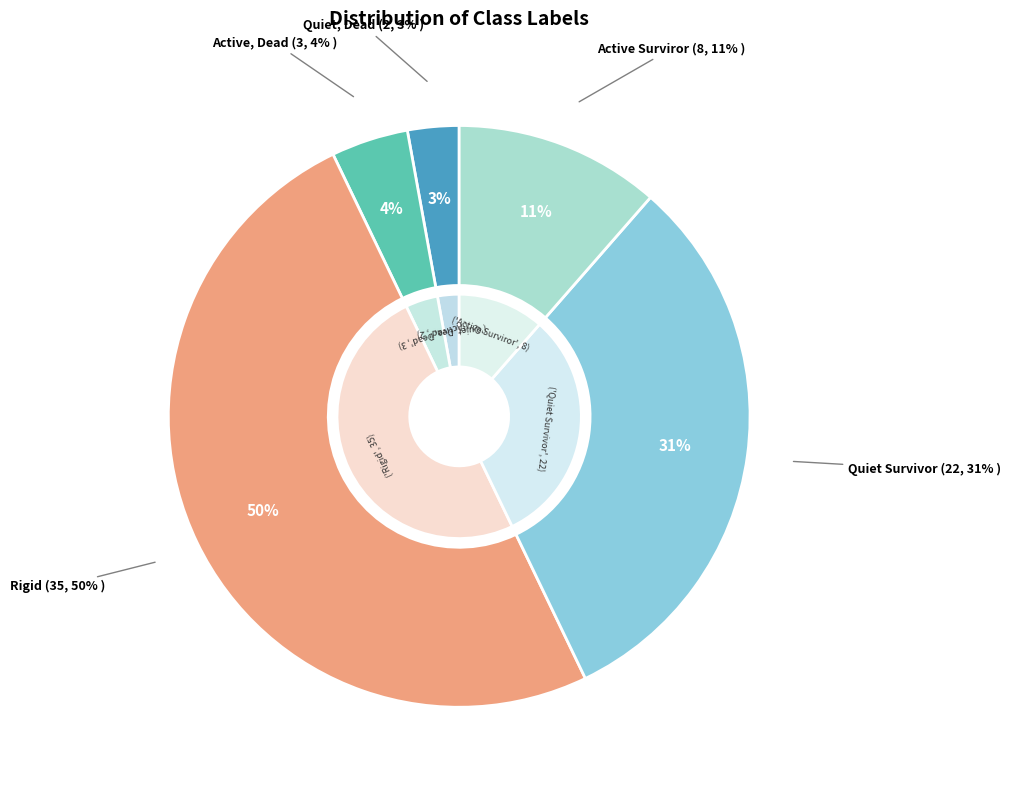

What is the largest slice in the pie chart?

Rigid